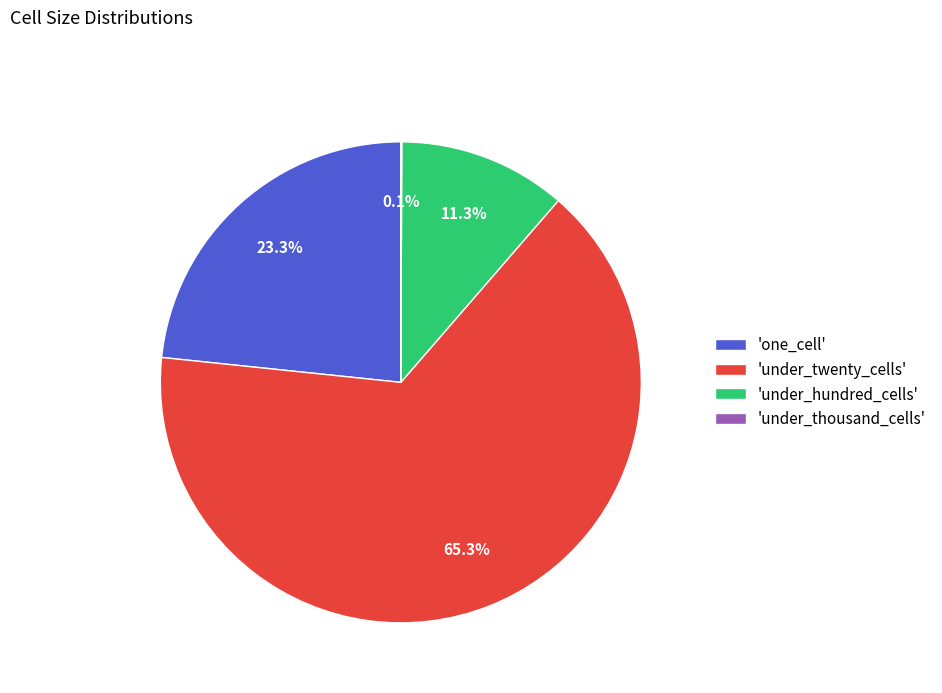

To the nearest percent, what is the difference between the largest and smallest slice percentages?

65%